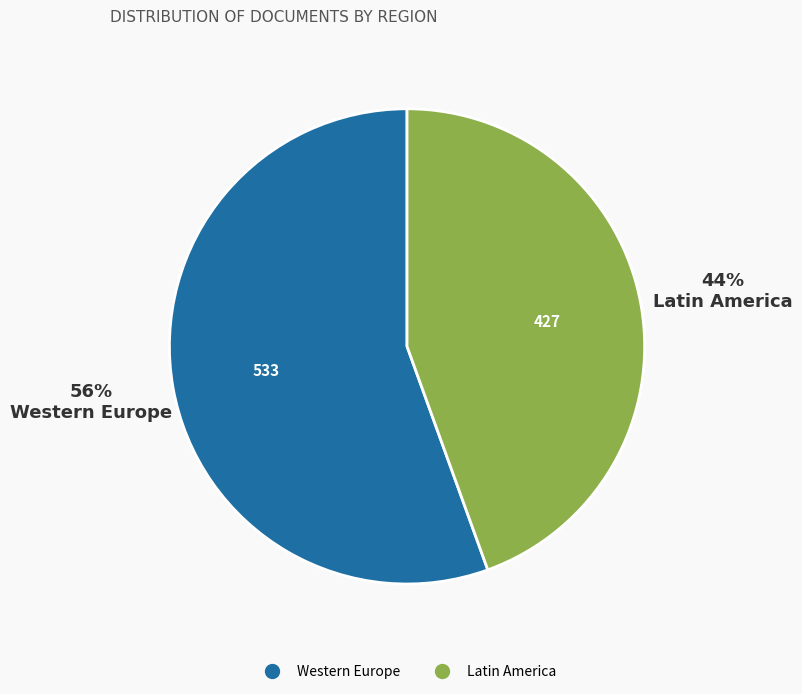

To the nearest percent, what is the average slice percentage?

50%